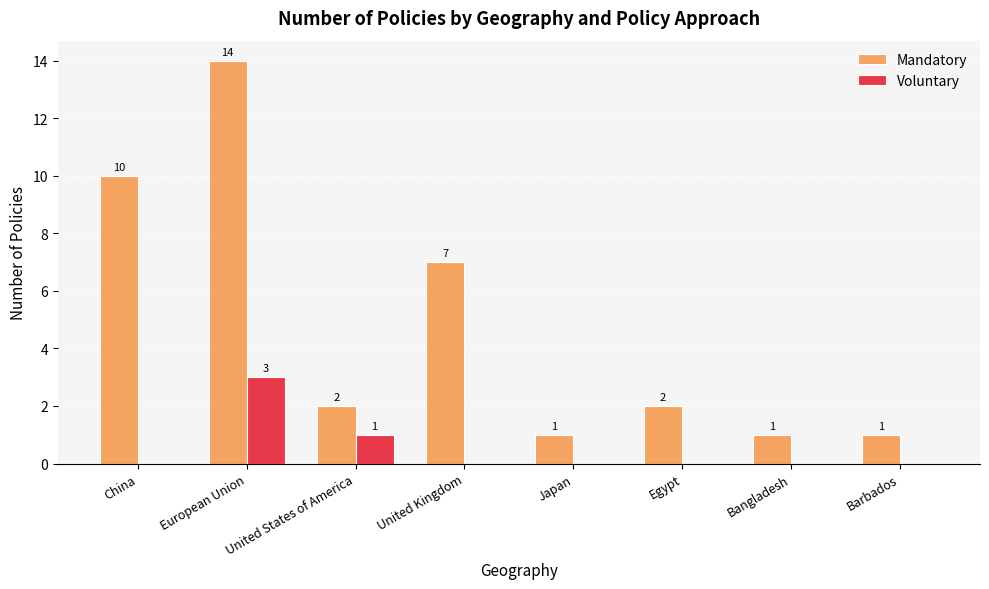

True or false: Mandatory has a value of 3 at China.

False